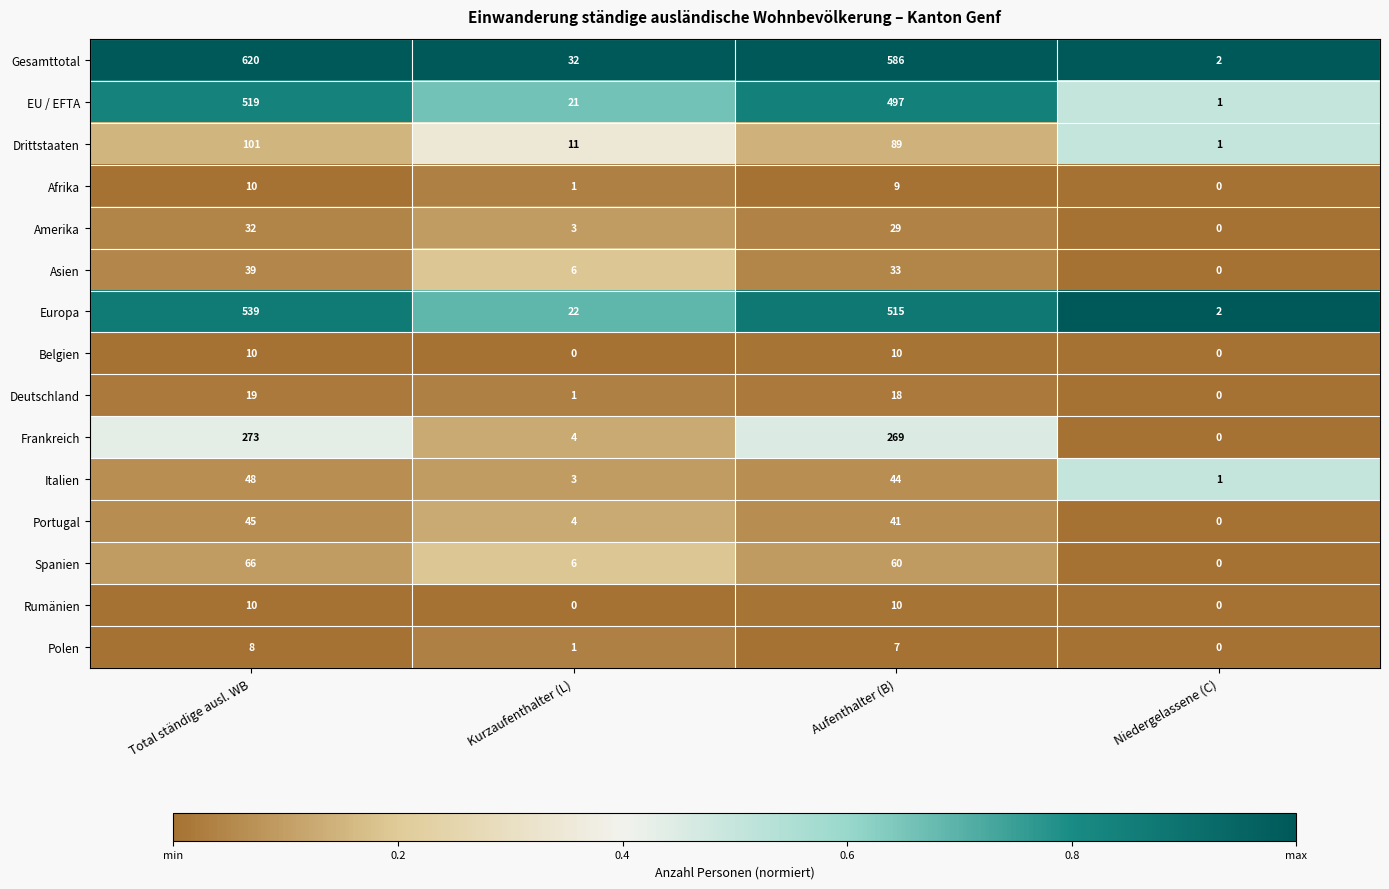

At which category is the sum across all series the highest?

Total ständige ausl. WB